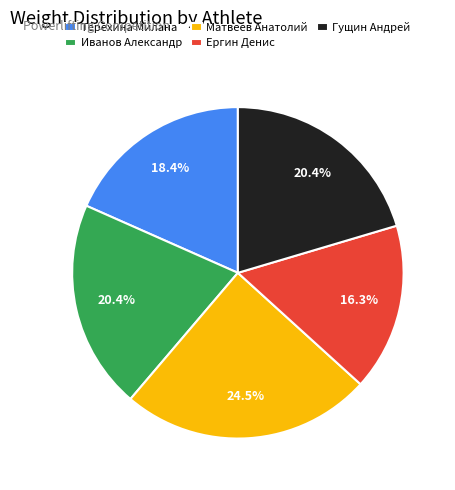

To the nearest percent, what portion does Ергин Денис represent?

16%